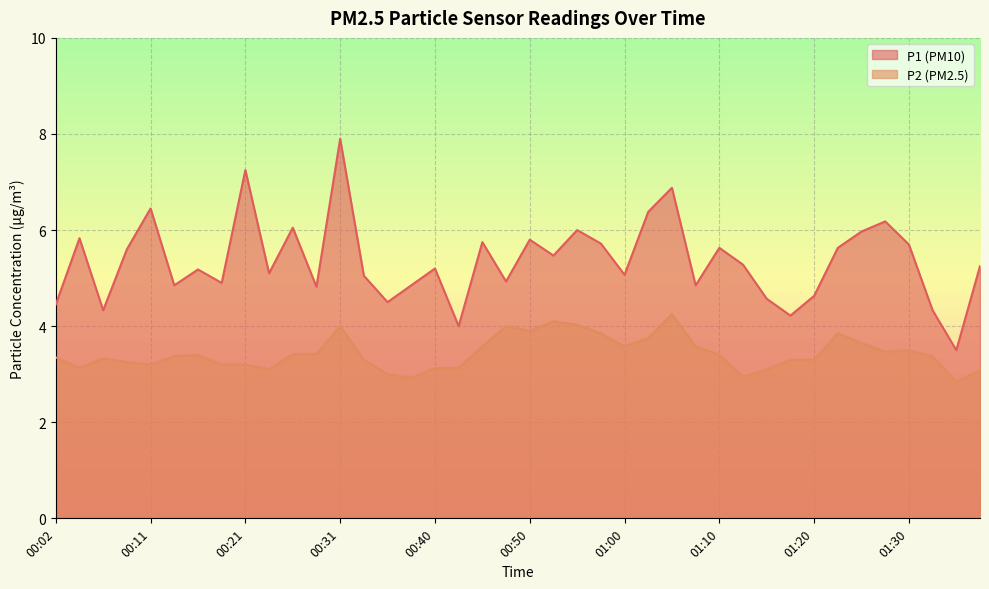

What is the maximum value for P1?

7.9